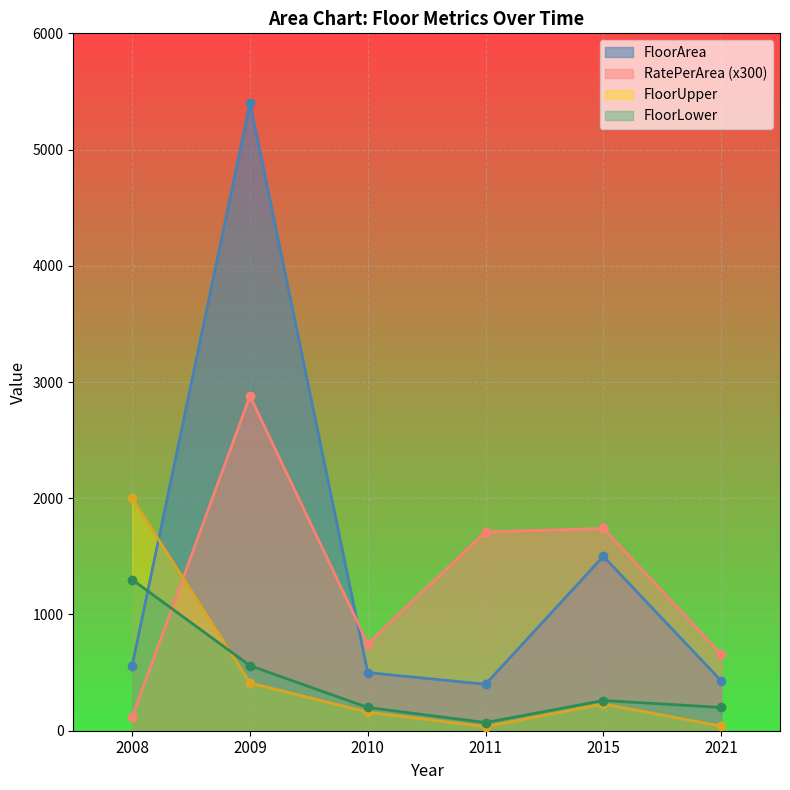

True or false: FloorUpper has a value of 35 at 2010.

False